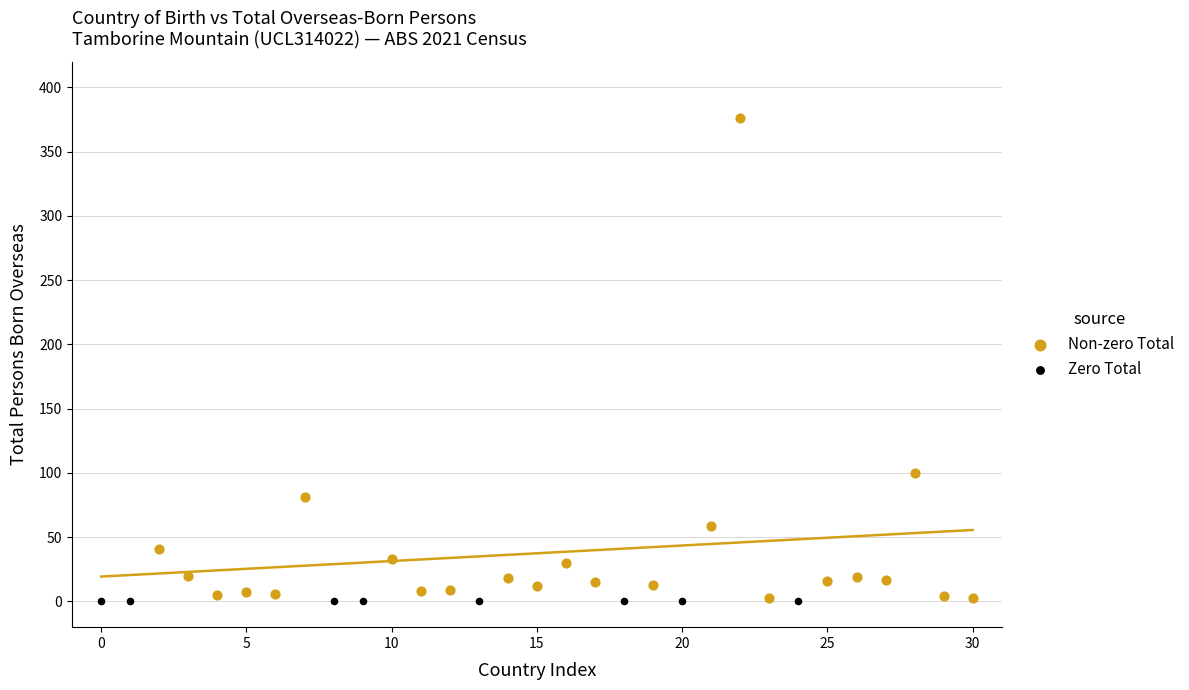

Which series reaches the maximum Y coordinate?

Non-zero Total